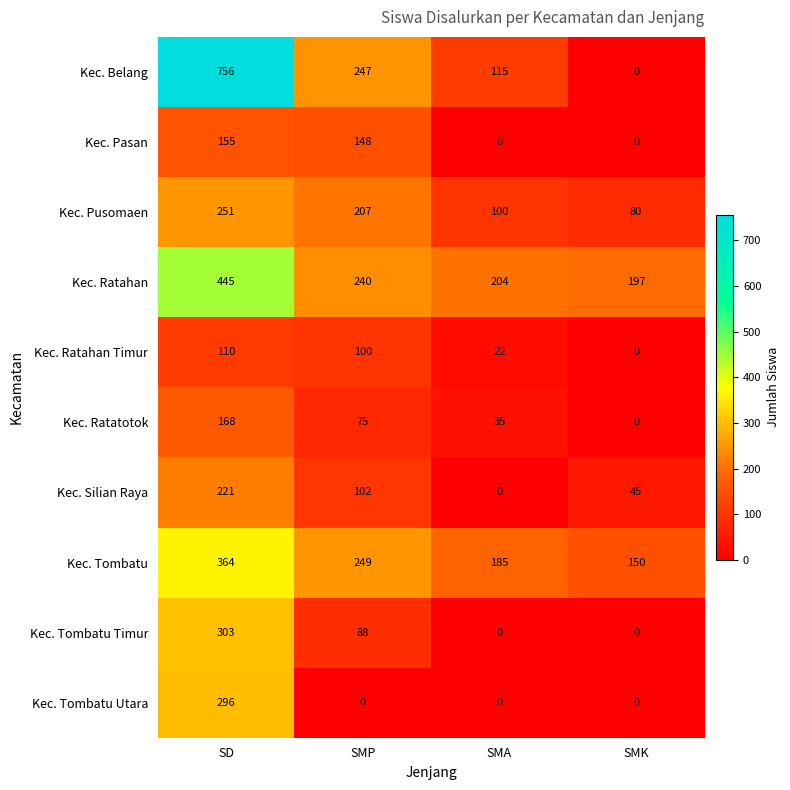

Which series has the widest spread of values?

Kec. Belang